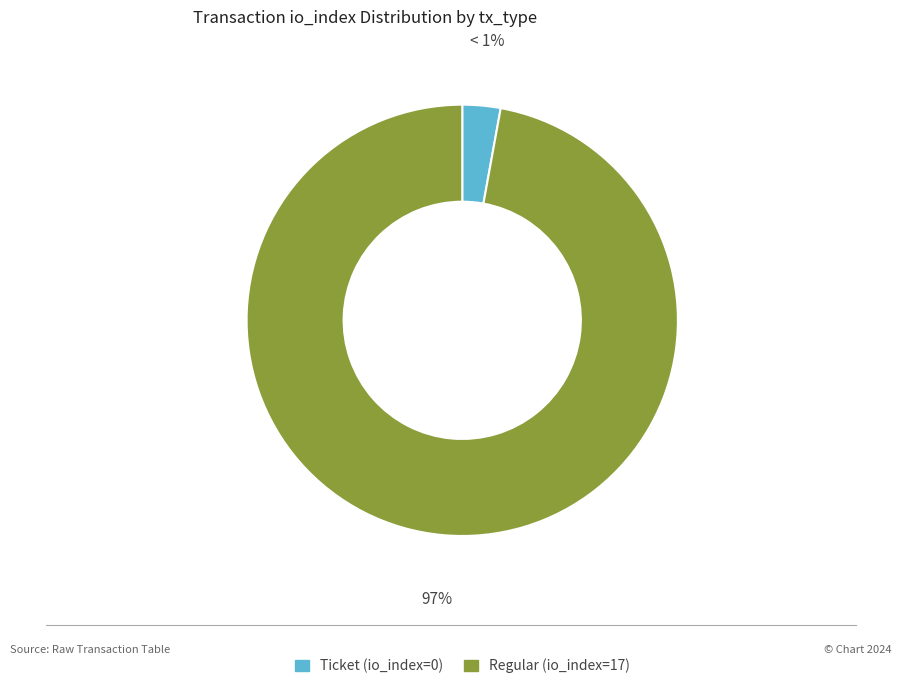

Do Ticket (io_index=0) and Regular (io_index=17) together represent more than half of the pie?

Yes